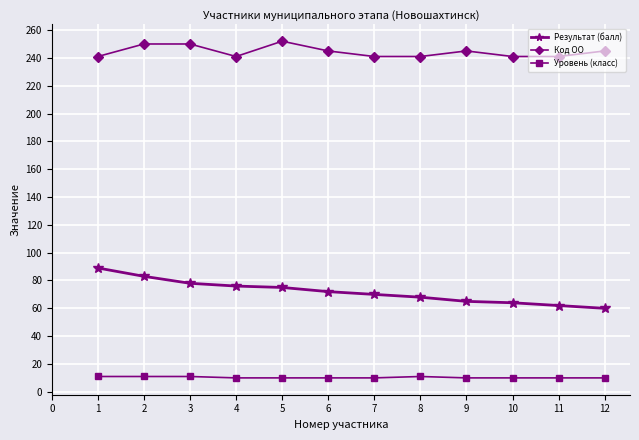

True or false: Код ОО and Уровень (класс) cross at least once.

False